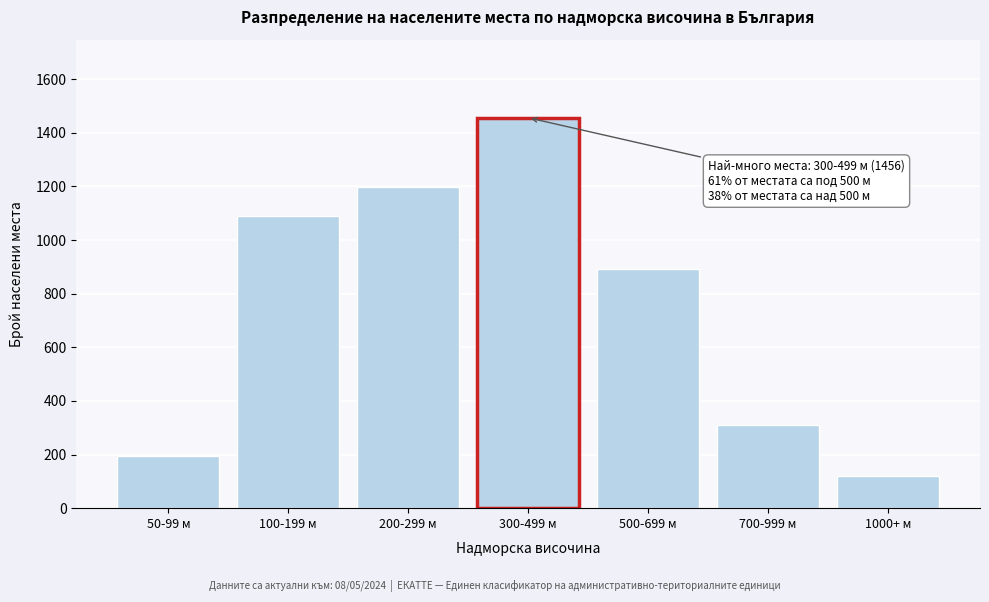

Reading right to left, what are all the values shown in this chart?

1000+ м=119	700-999 м=312	500-699 м=891	300-499 м=1456	200-299 м=1197	100-199 м=1089	50-99 м=195